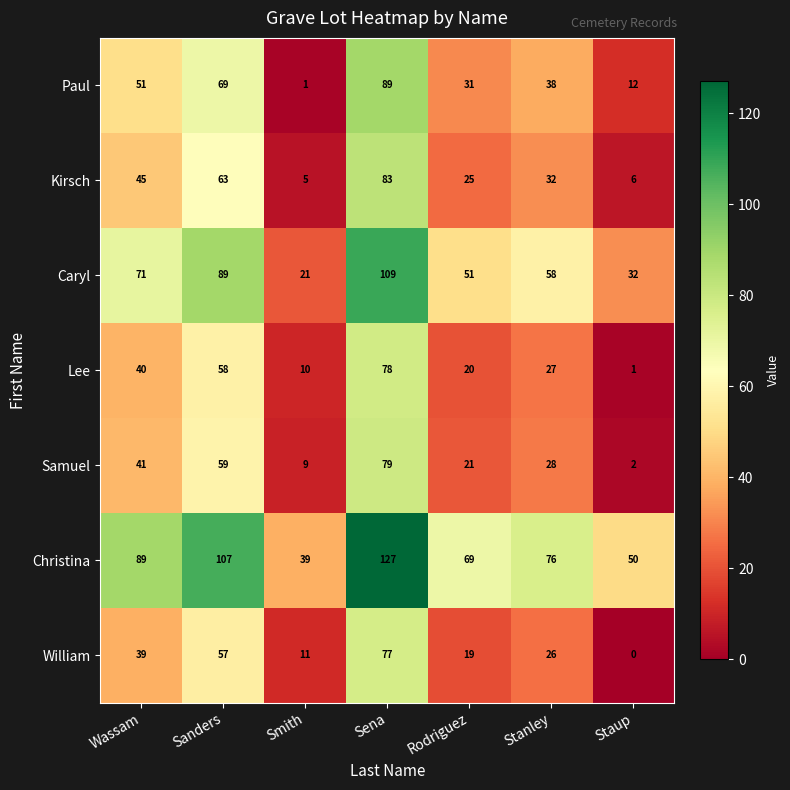

At which label is Christina closest to 83?

Wassam